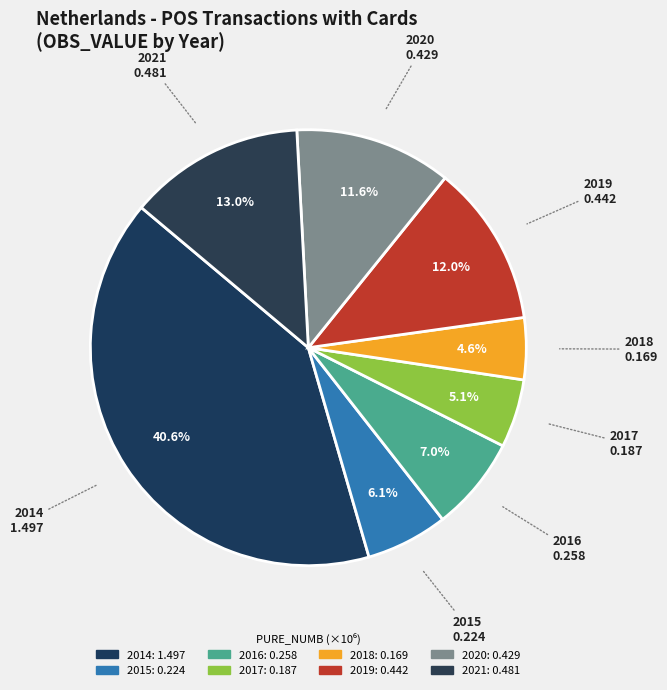

To the nearest percent, what percentage of the pie is 2018?

5%